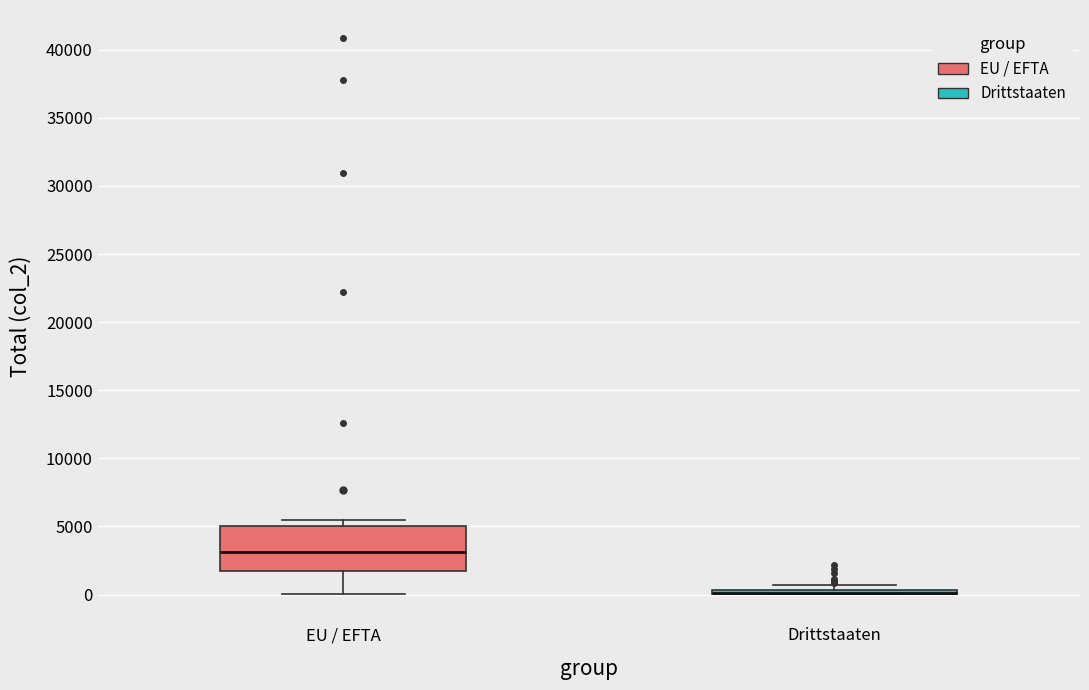

Where is the upper edge of the box for Drittstaaten on the y-axis? The values are not printed on the chart, so give them approximately, as read against the axis.

500